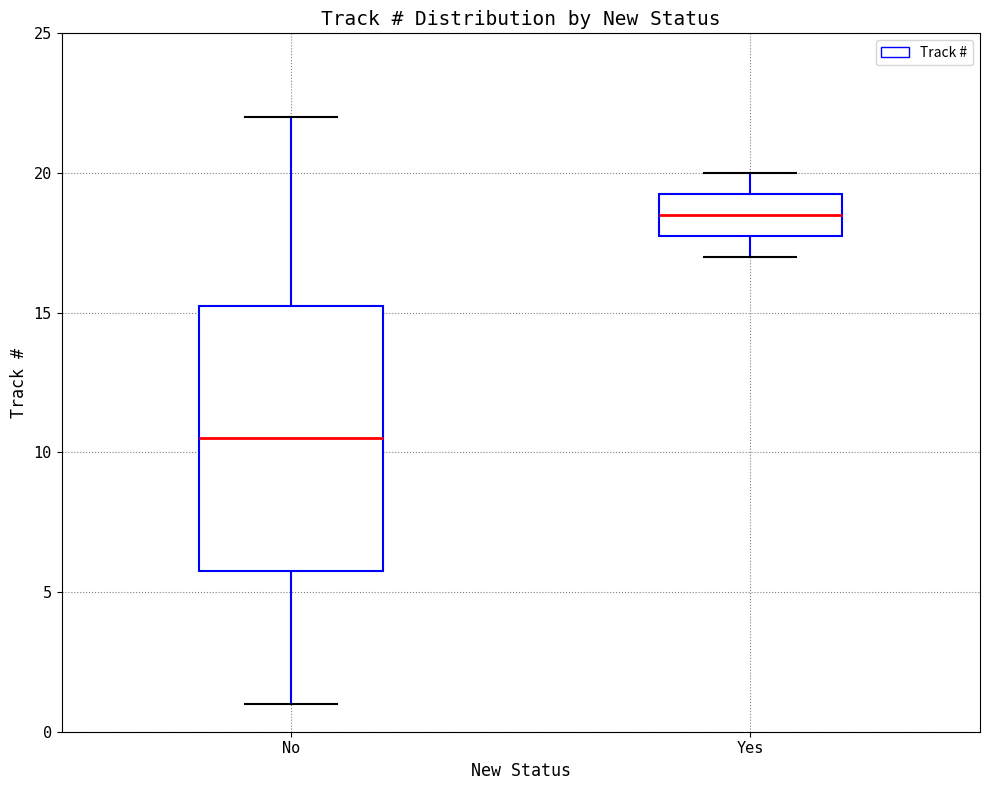

Reading left to right, transcribe this box plot: for each box, give where its median line is, the range the box spans, and where its two whiskers end, as read against the y-axis. The values are not printed on the chart, so give them approximately, as read against the axis.

No: median 10.5, box 6.0 to 15.5, whiskers 1.0 to 22.0
Yes: median 18.5, box 18.0 to 19.5, whiskers 17.0 to 20.0